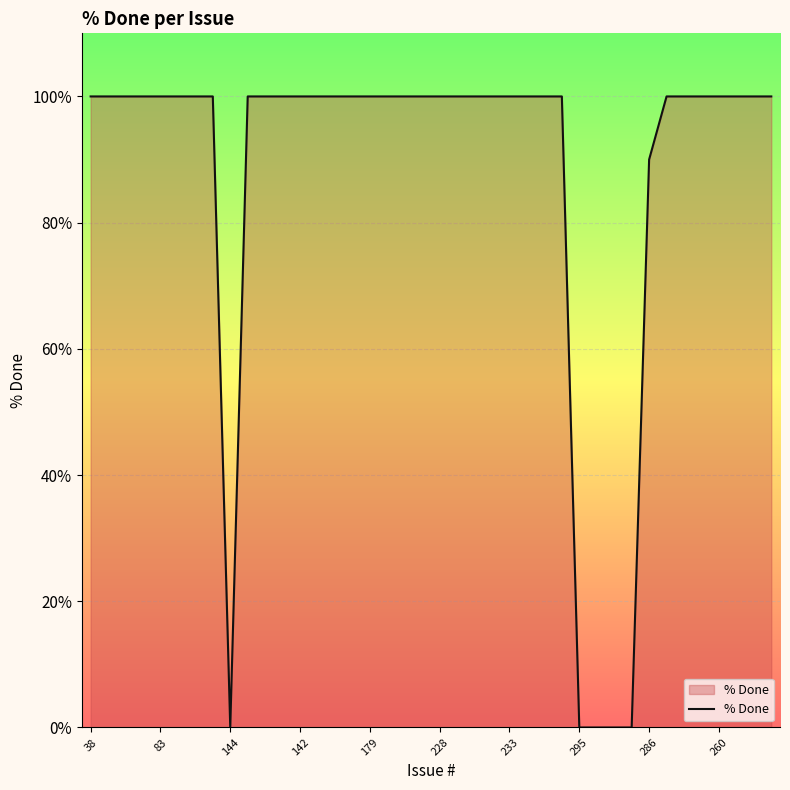

What is the difference between the maximum and minimum values?

100